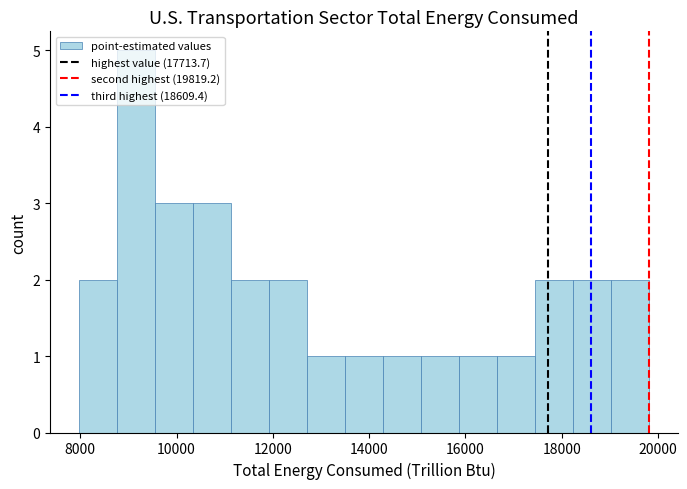

Around what value on the x-axis is the tallest bar? Give the approximate position of its centre, as read against the axis.

9200